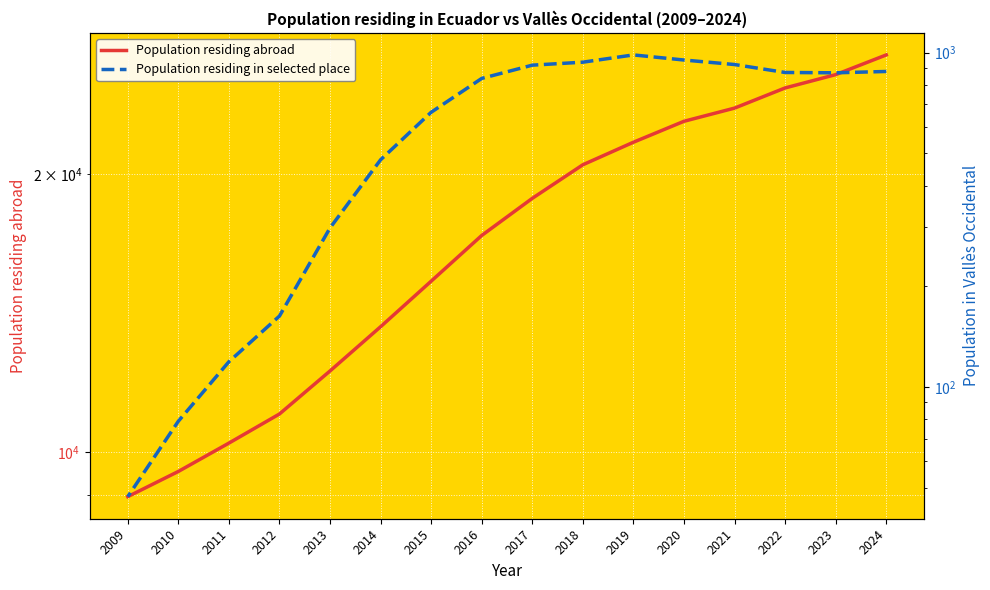

What are all the series names shown in the legend?

Population residing abroad, Population residing in selected place